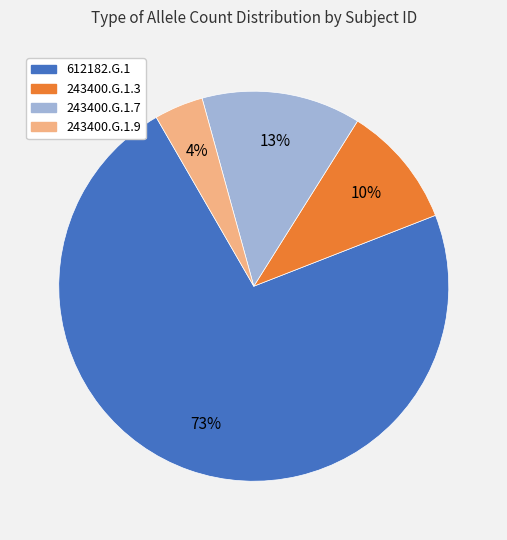

True or false: 612182.G.1 accounts for 58% of the total.

False